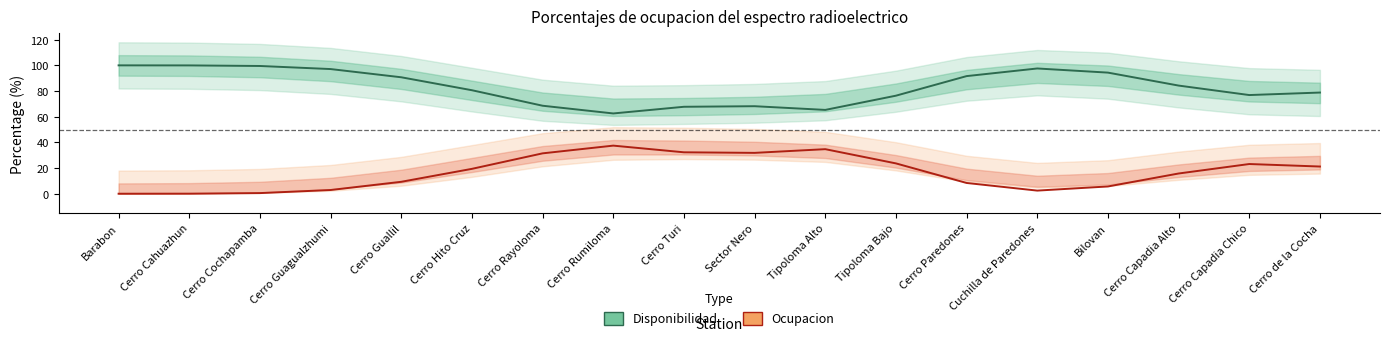

What is the average value of the Disponibilidad series?

83.3